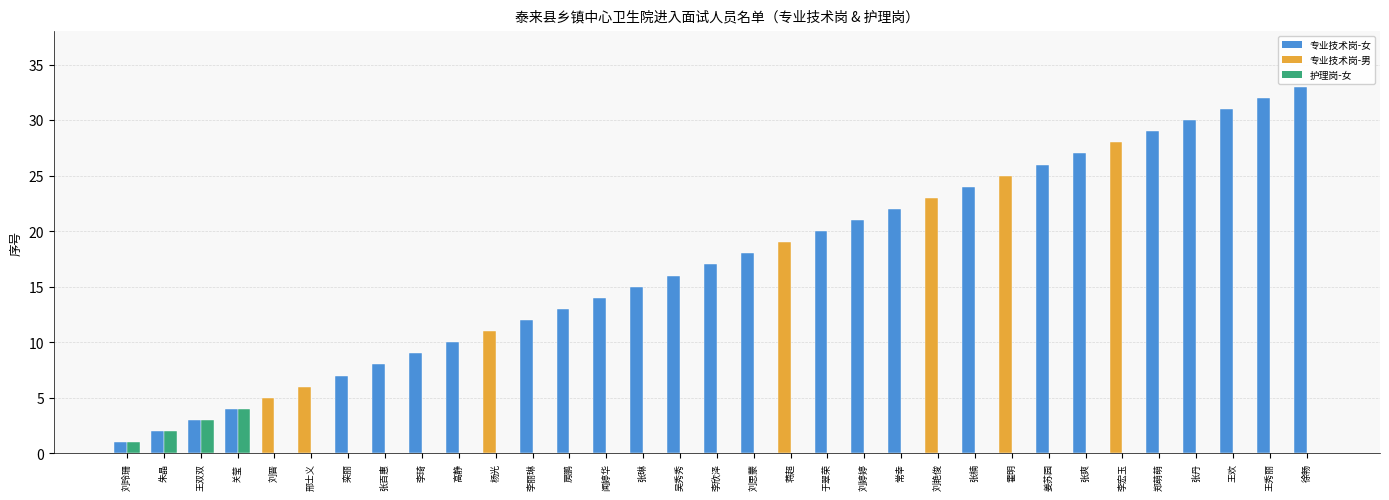

What is the total value across all series at 张琳?

15